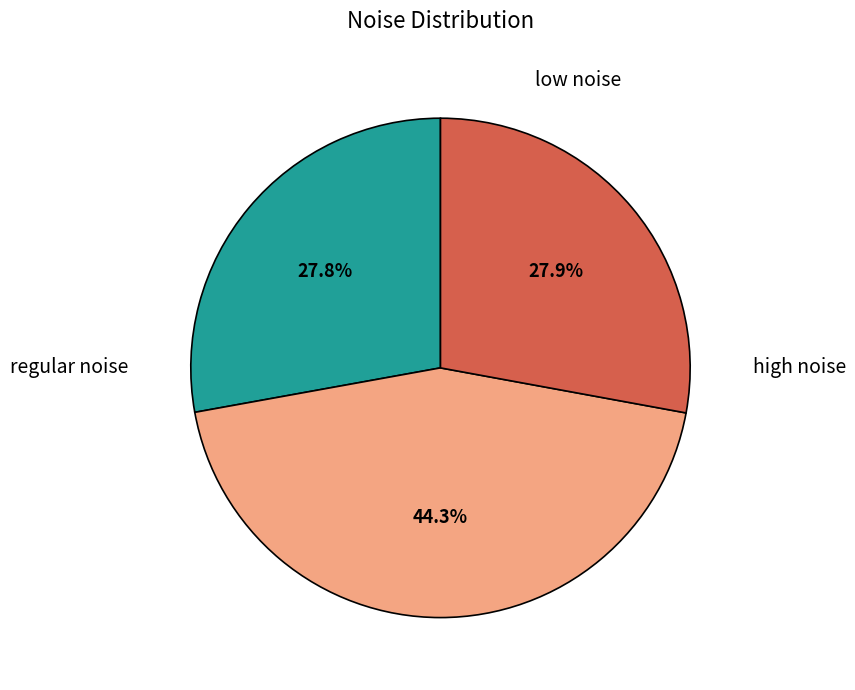

Is there any slice that represents more than half of the pie?

No